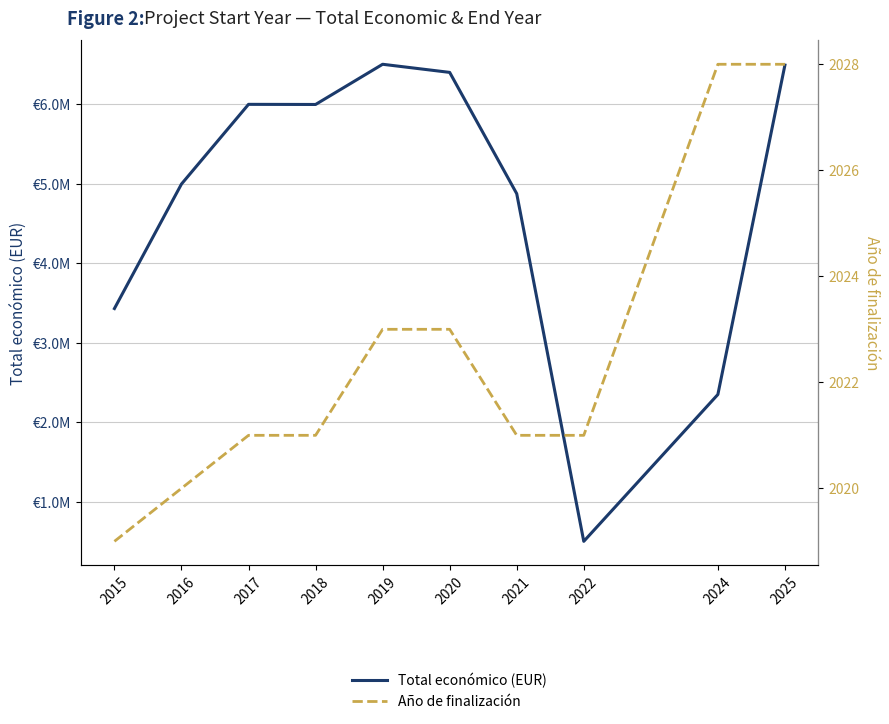

True or false: Total económico (EUR) has a value of 6402164 at 2020.

True